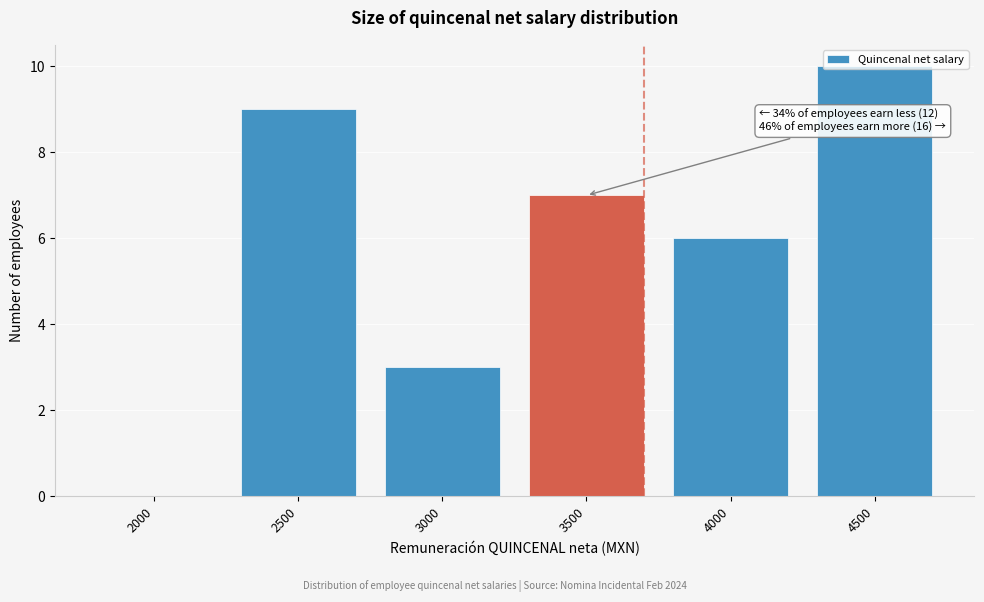

What is the maximum value shown in the chart?

10